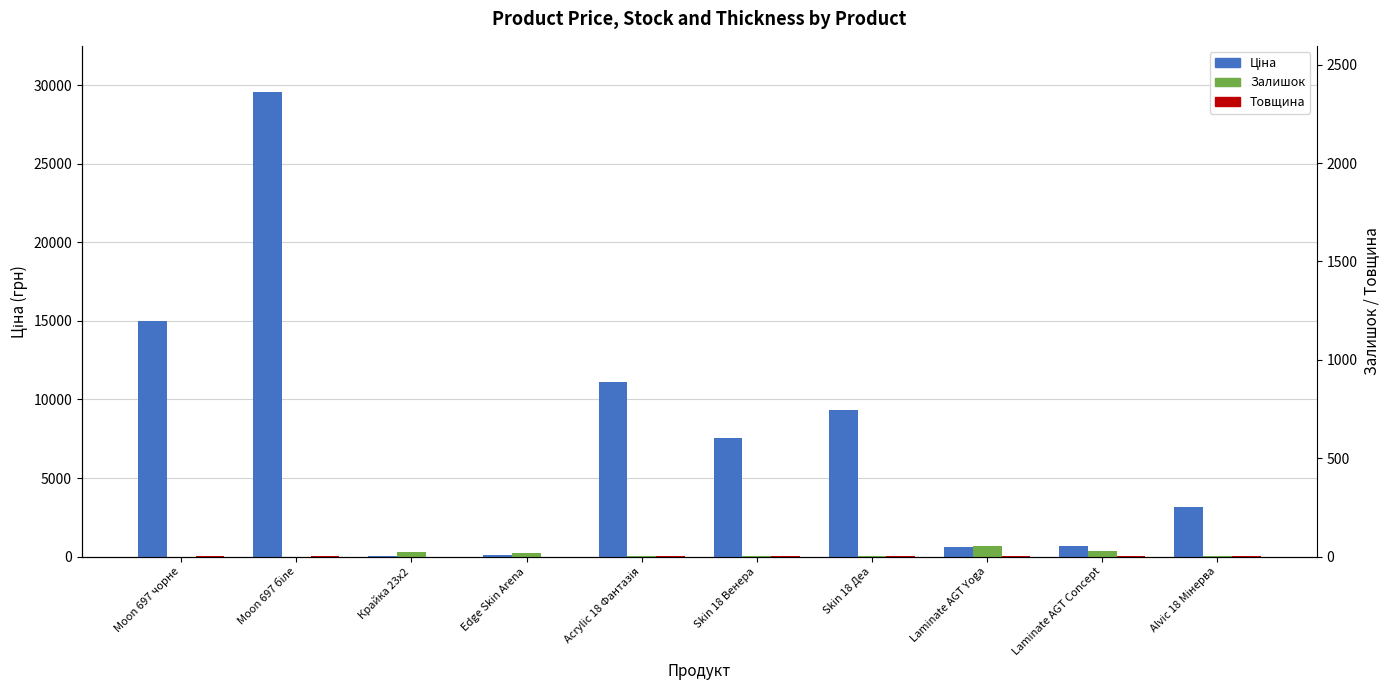

Which label corresponds to the largest value in the chart?

Moon 697 біле